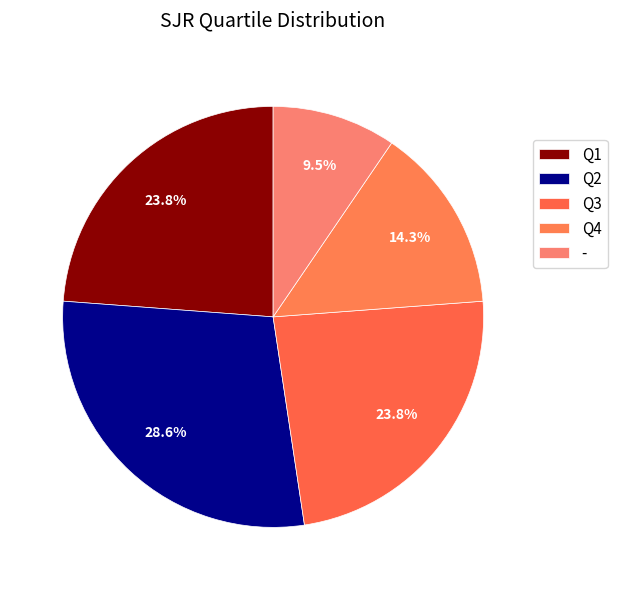

Count the number of slices in the pie.

5